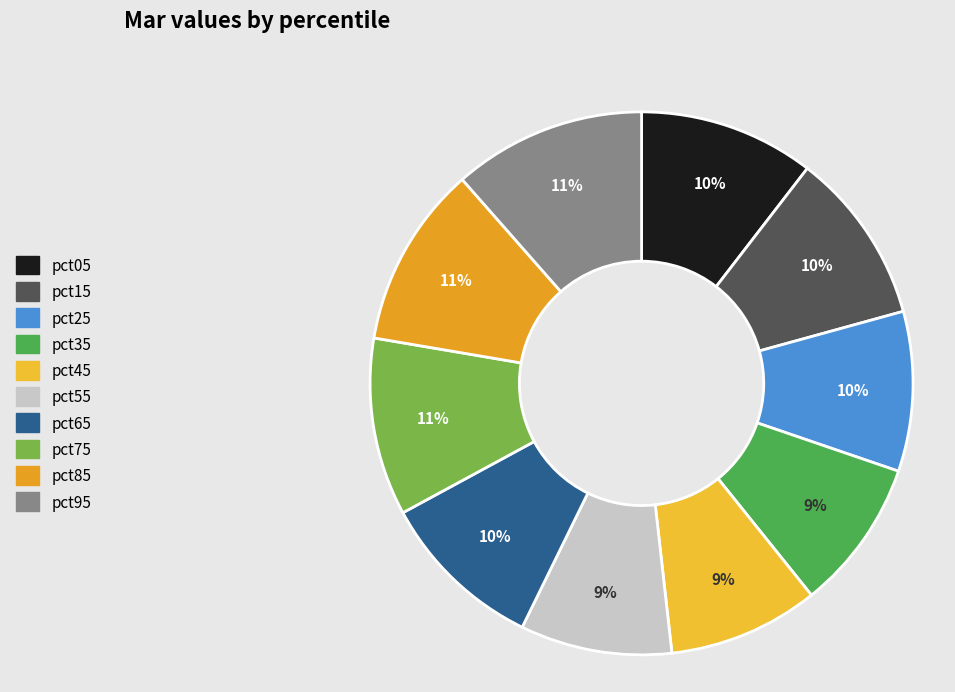

Does pct95 account for over 50% of the chart?

No